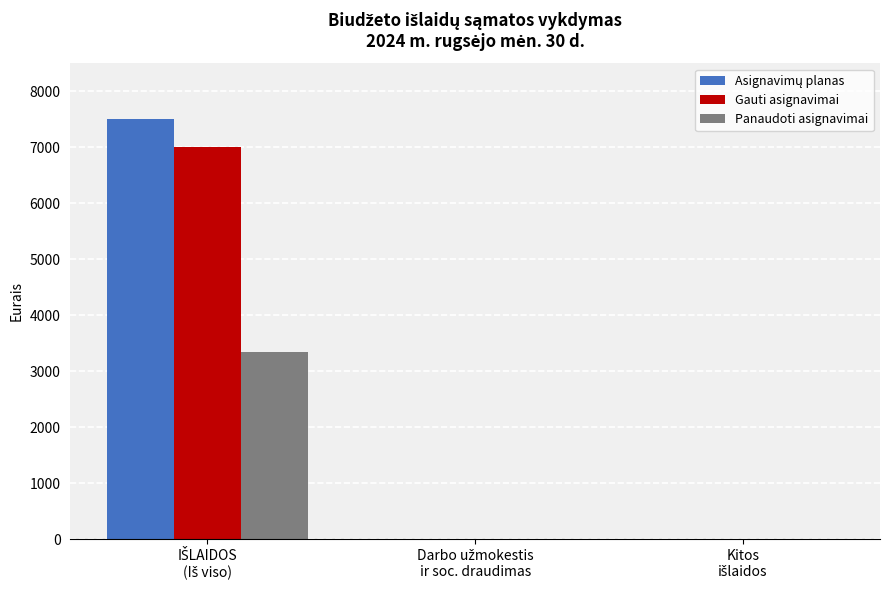

How many groups of bars are there?

3